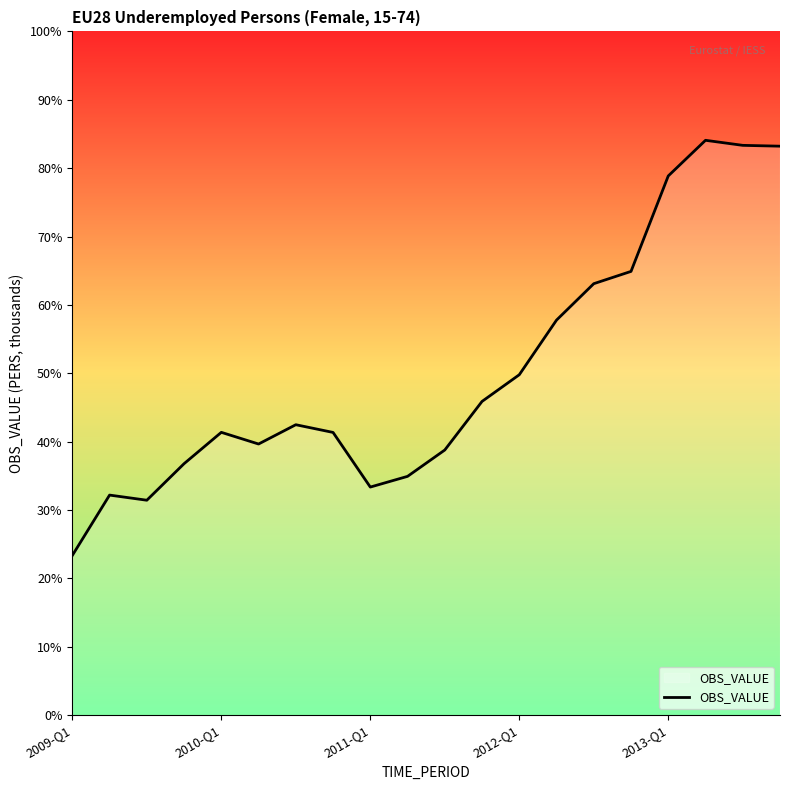

Does the chart display data point markers on the line(s)?

No